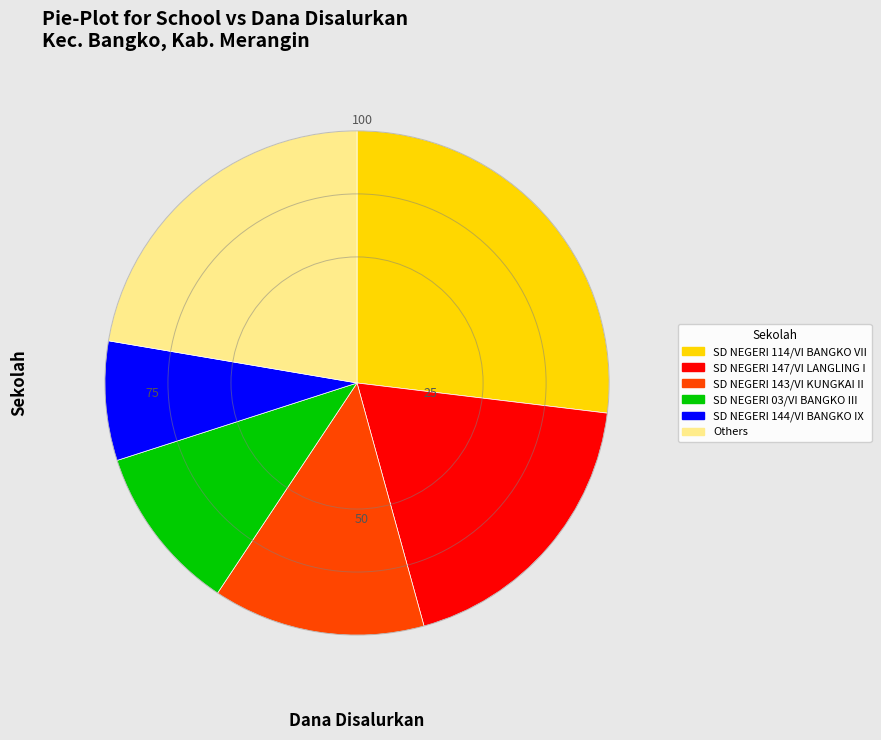

Does any single category account for the majority?

No